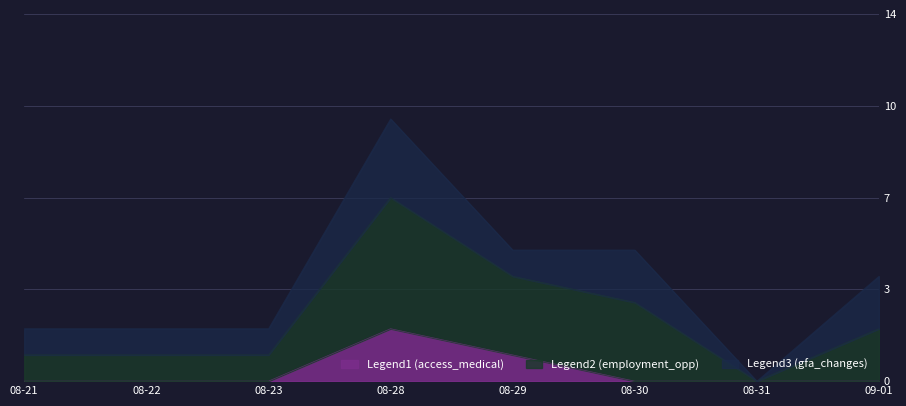

True or false: access_medical and employment_opportunities intersect in this chart.

False